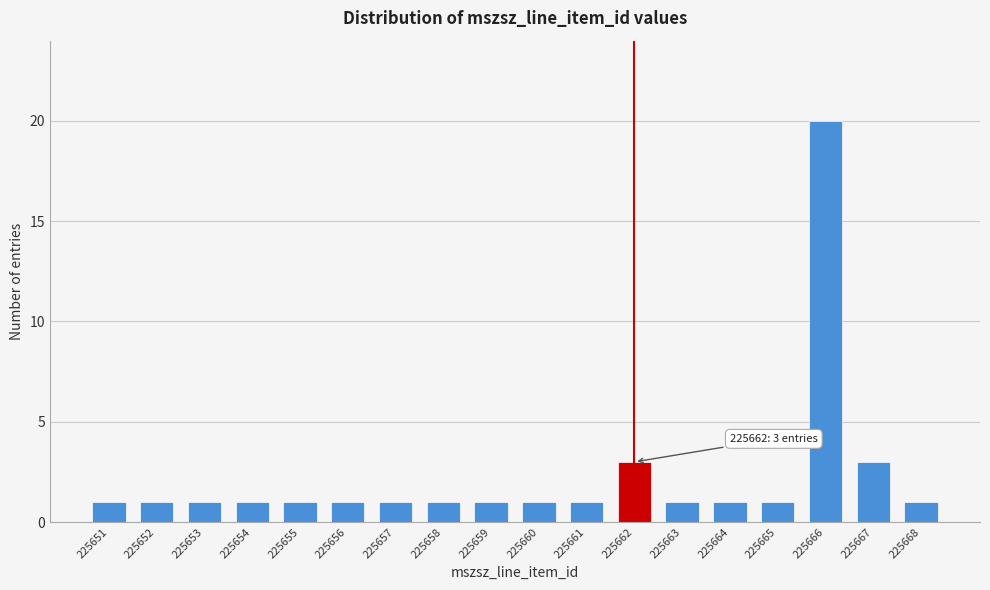

Reading left to right, list all the values displayed in this chart.

1	1	1	1	1	1	1	1	1	1	1	3	1	1	1	20	3	1